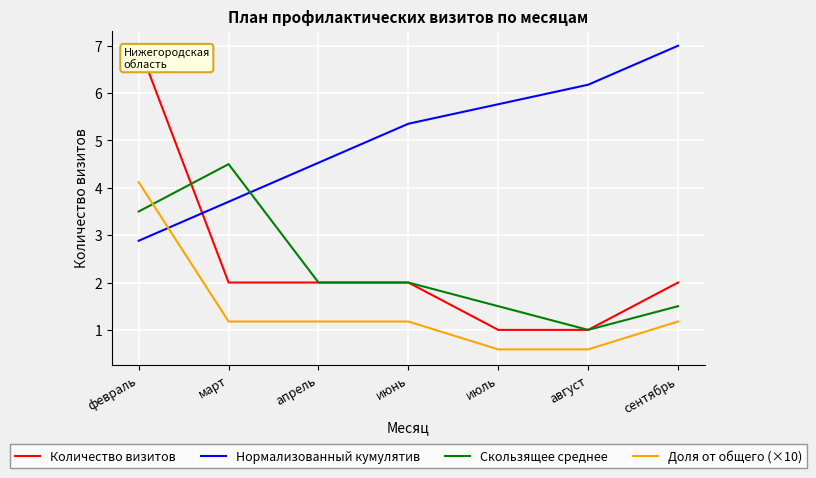

At which label does Количество визитов reach its peak?

февраль